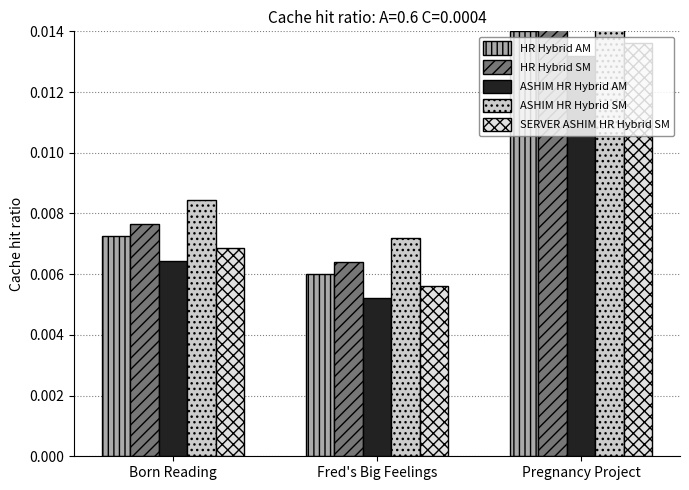

Is the value of SERVER ASHIM HR Hybrid SM at Pregnancy Project greater than the value of ASHIM HR Hybrid AM at Born Reading?

Yes